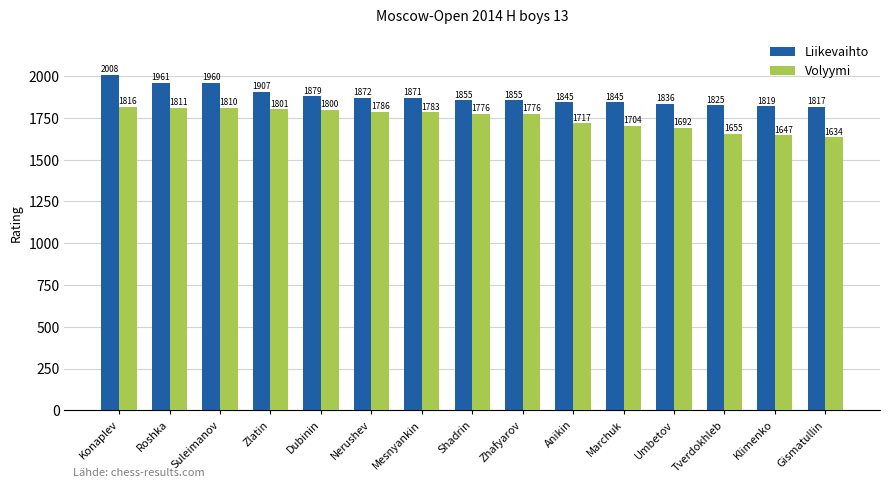

What is the sum of the Volyymi values at Anikin and Zhafyarov?

3493